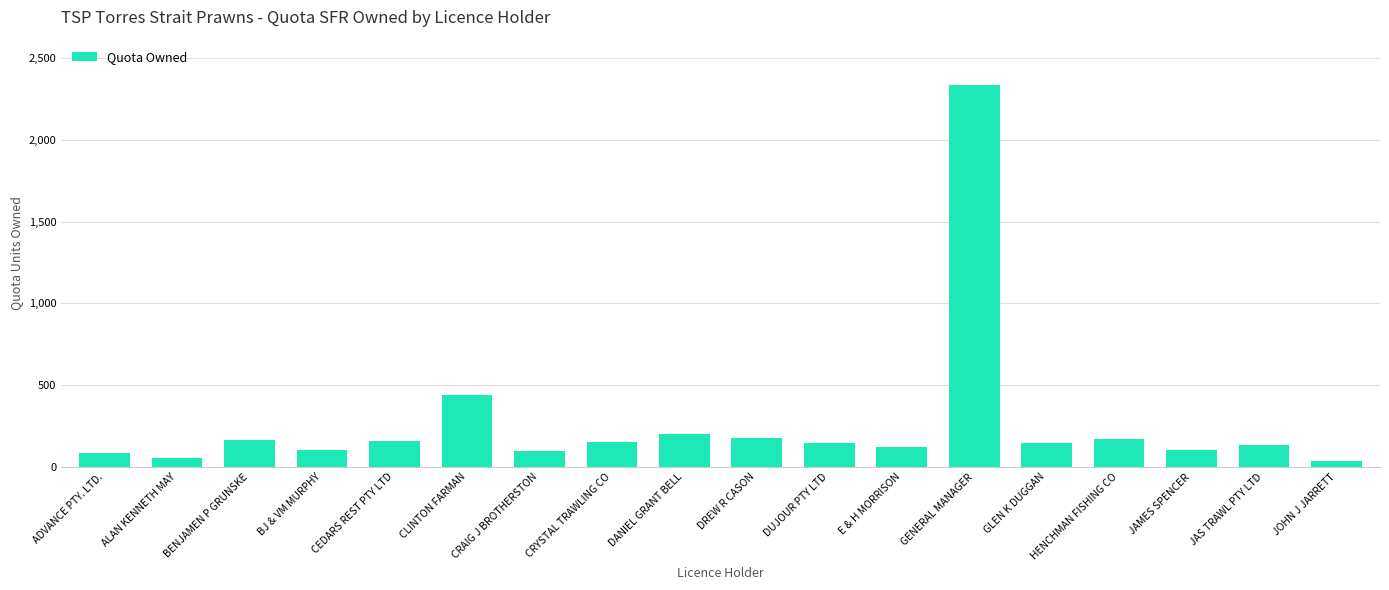

The value at E & H MORRISON is 123. True or false?

True